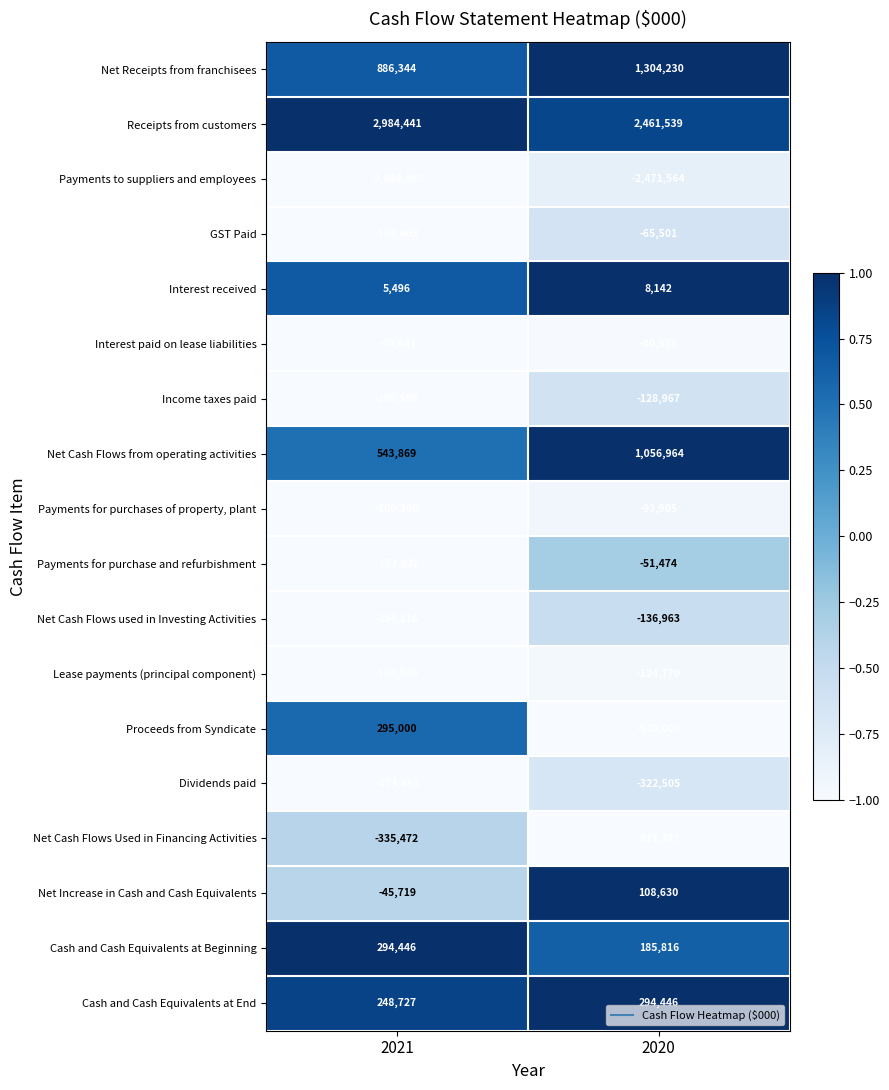

What is the greatest value displayed?

2984441